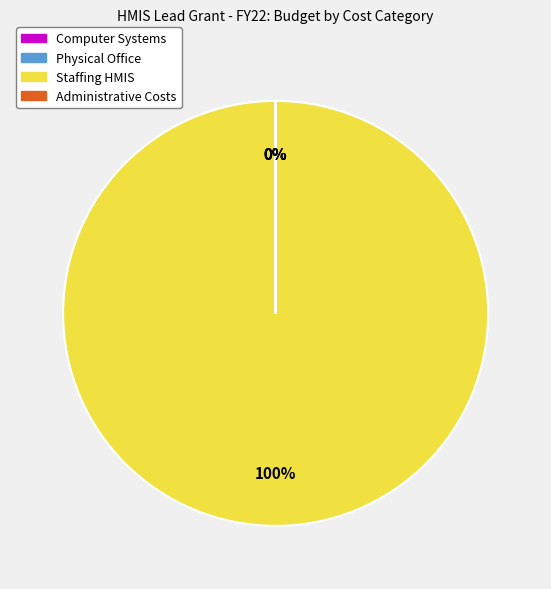

The Computer Systems slice represents 0% of the pie. True or false?

True